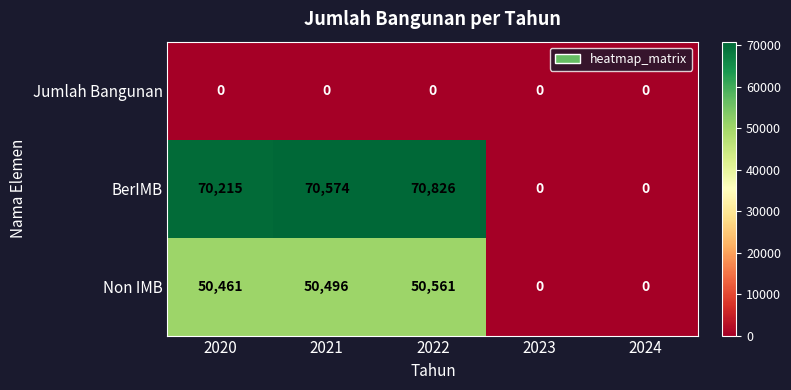

Which series changed the most between 2022 and 2023?

BerIMB